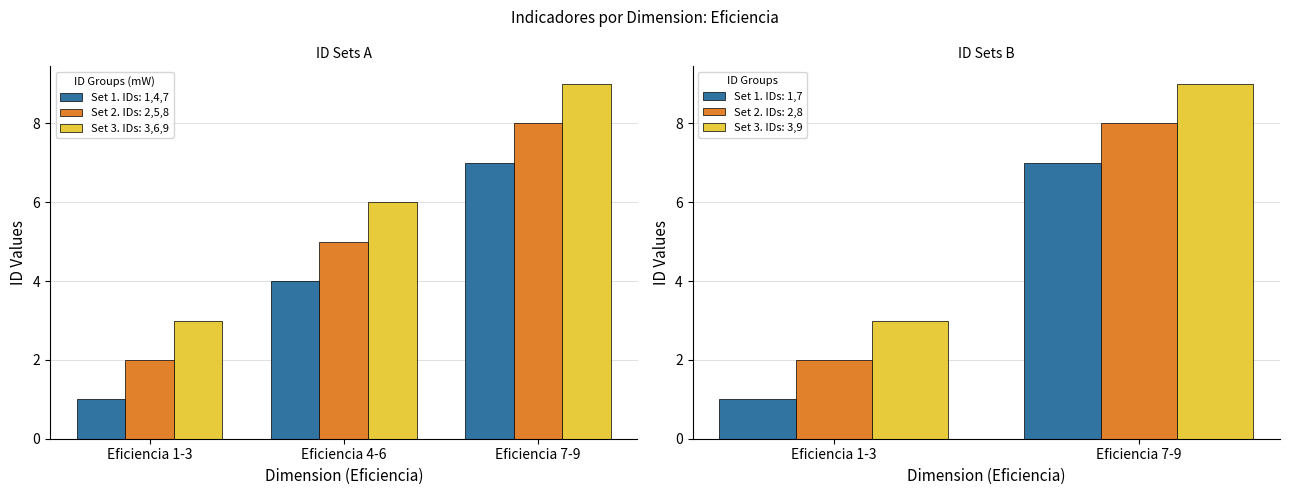

What is the average value of the ID set 3 series?

6